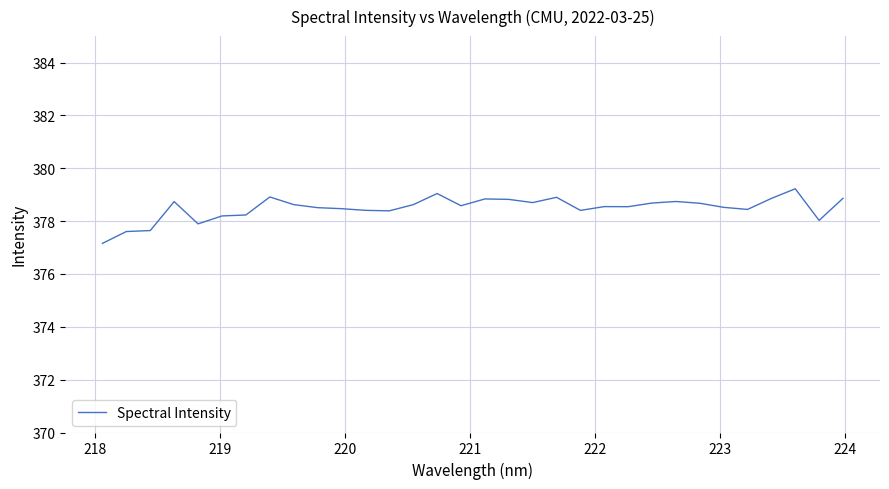

What is the maximum value shown in the chart?

379.2